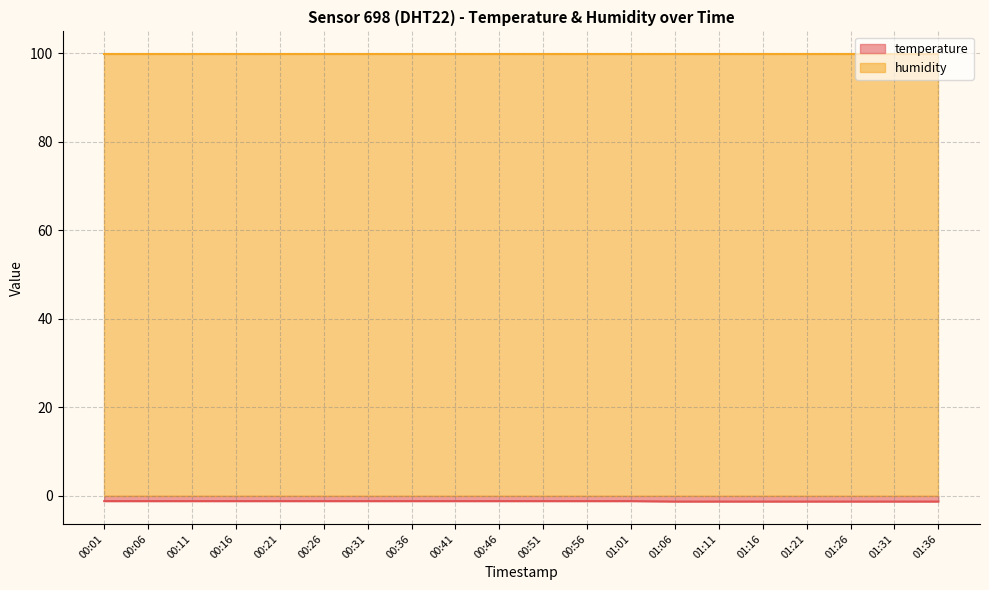

Between 00:11 and 01:36, which is larger?

00:11